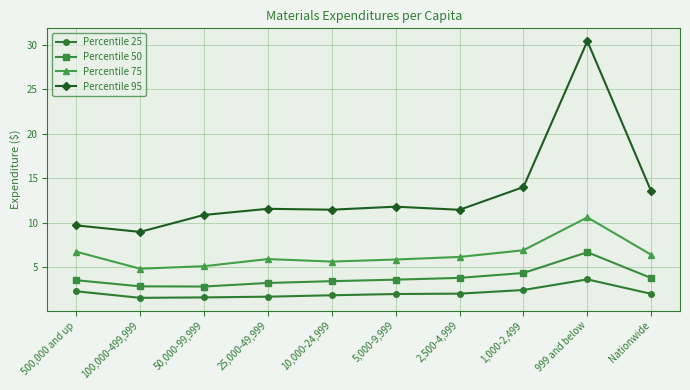

True or false: Percentile 25 has a value of 1.9 at 10,000-24,999.

True